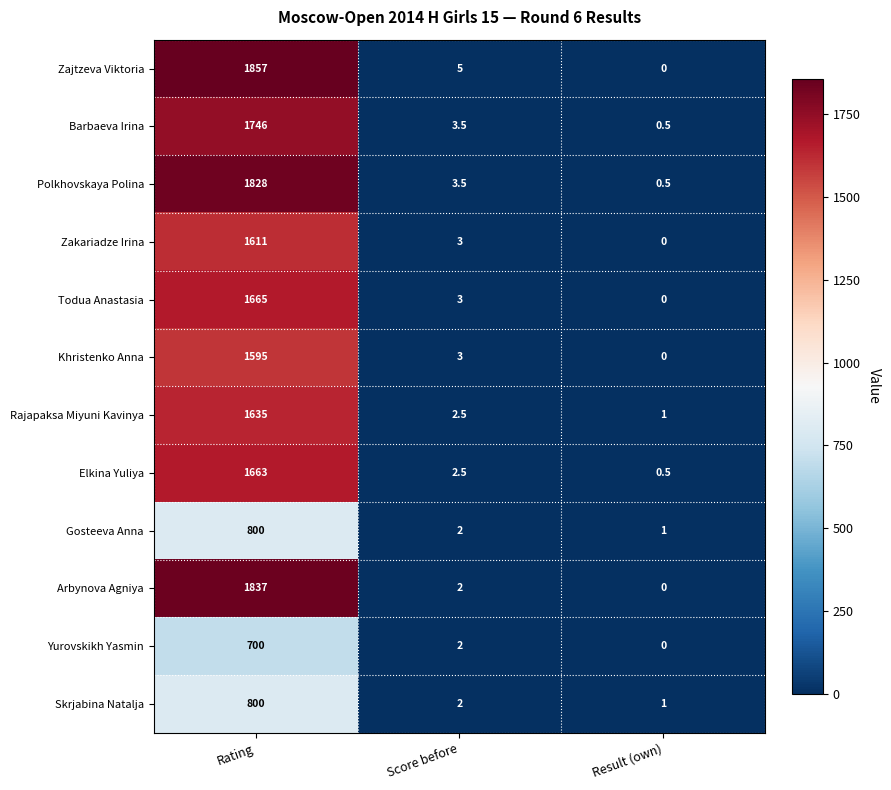

How many data points does each series have?

3